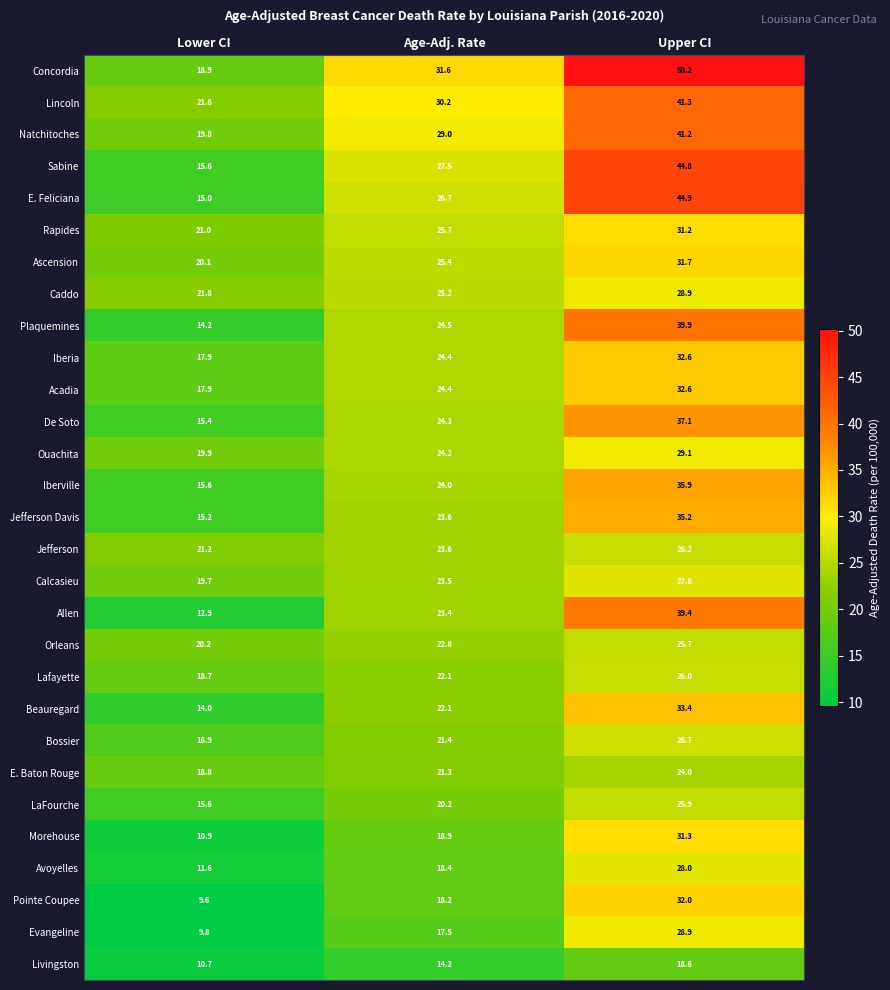

Between Age-Adj. Rate and Upper CI, which series saw the biggest shift?

Concordia